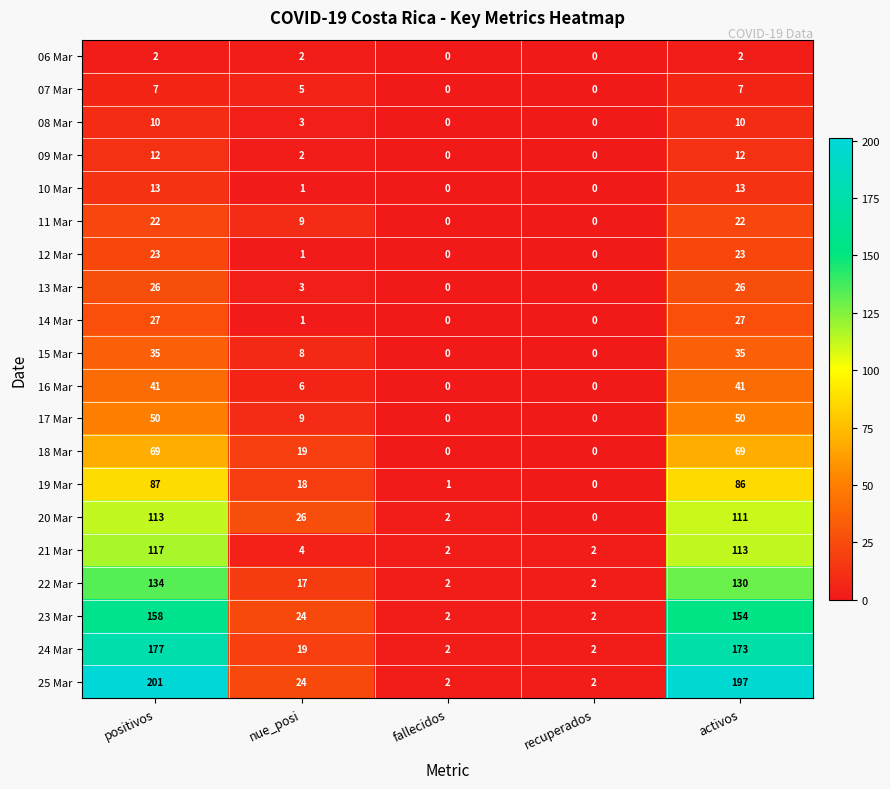

At which category is the sum across all series the highest?

positivos